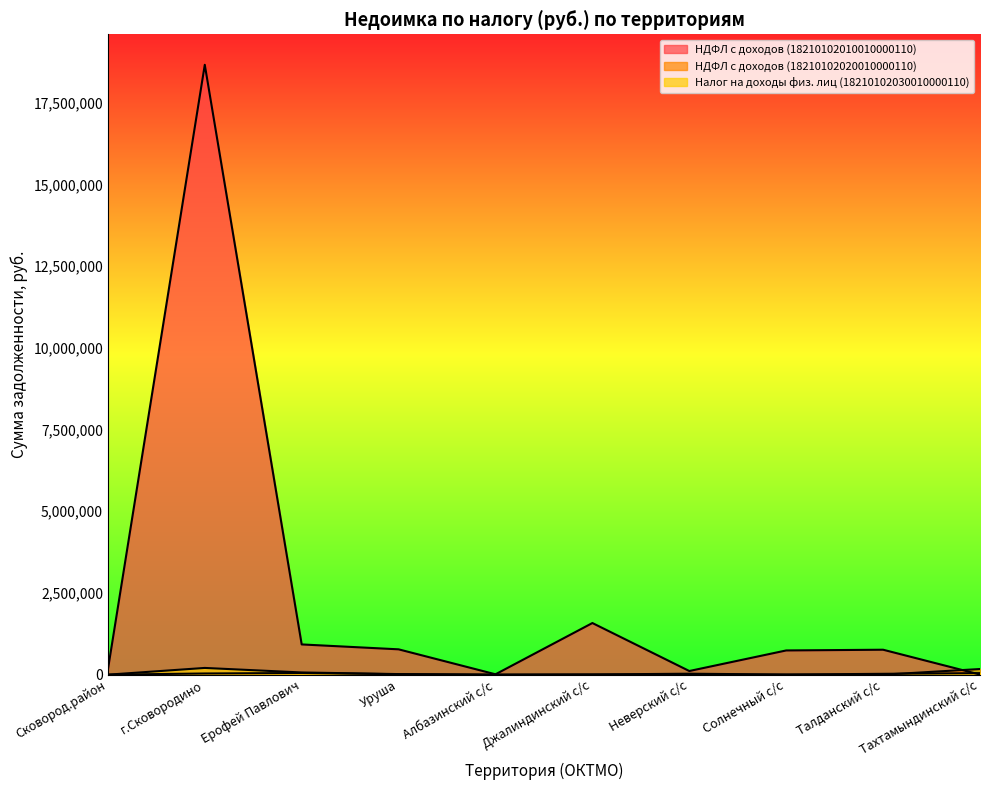

Count the number of data series in this chart.

3